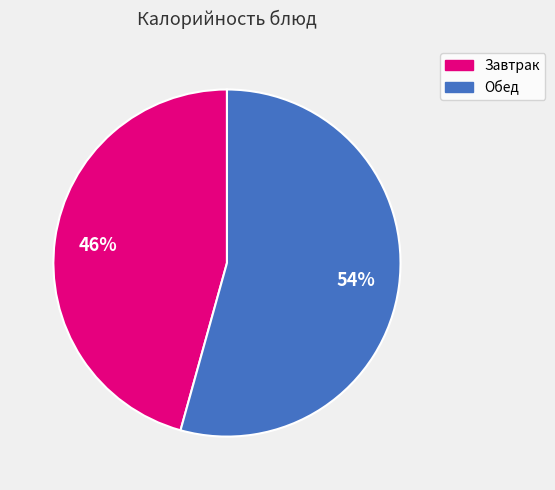

Is there a majority slice in this chart?

Yes